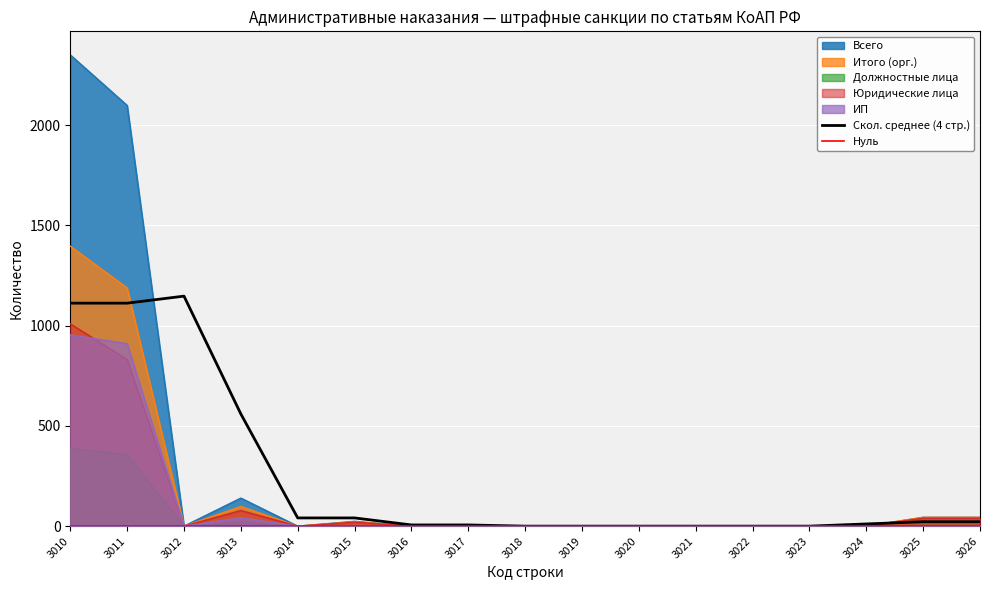

At how many categories does at least one series exceed 424?

2